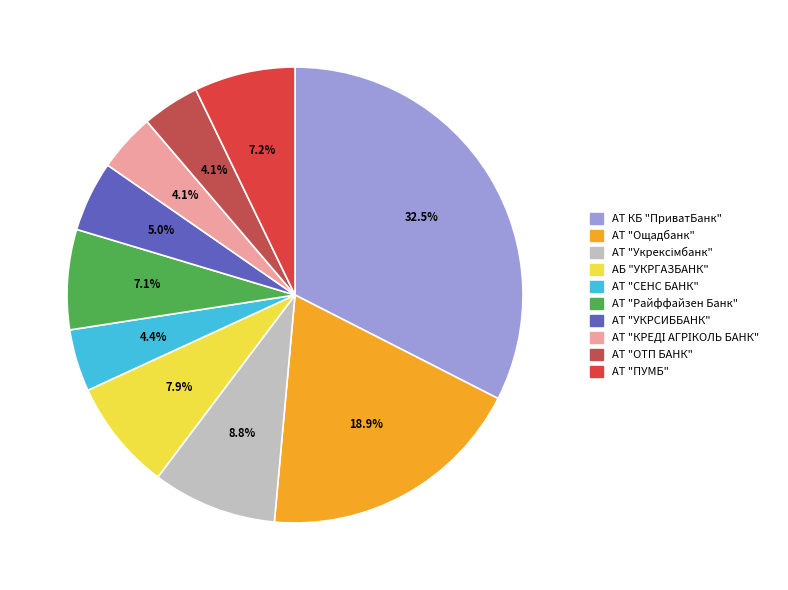

What percentage is the АТ "Райффайзен Банк" slice, to the nearest percent?

7%